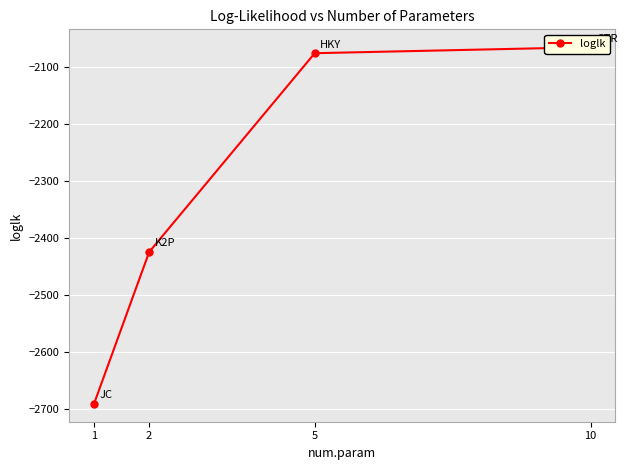

At which category does the chart reach its minimum across all series?

1